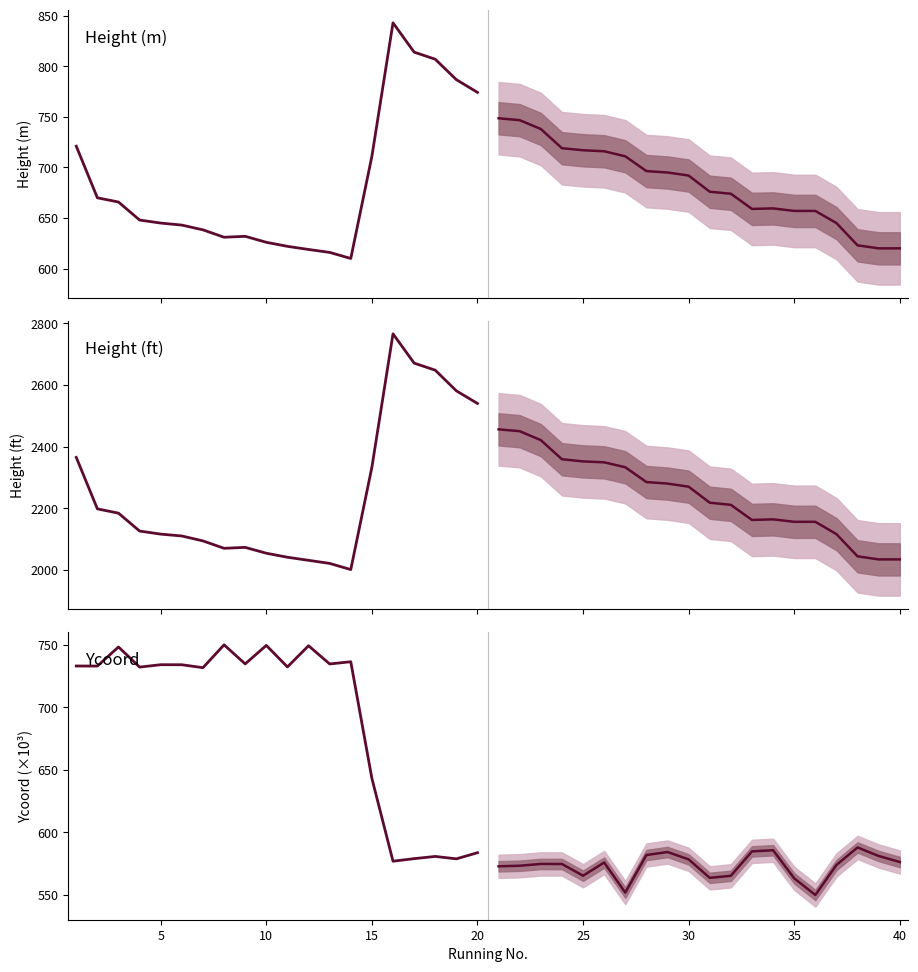

How many interior local valleys does the Height (m) (forecast) series have?

1